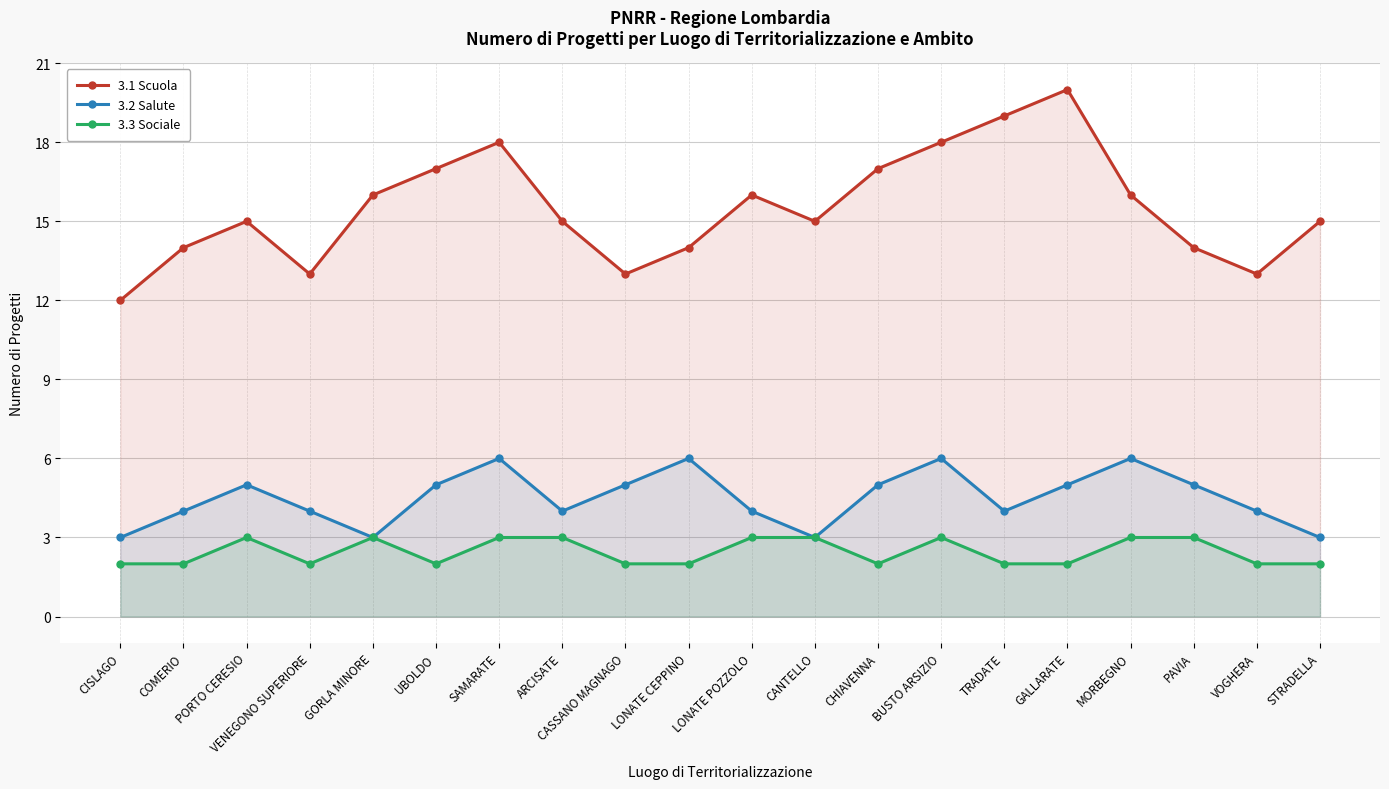

What are all the series names shown in the legend?

3.1 Scuola, 3.2 Salute, 3.3 Sociale